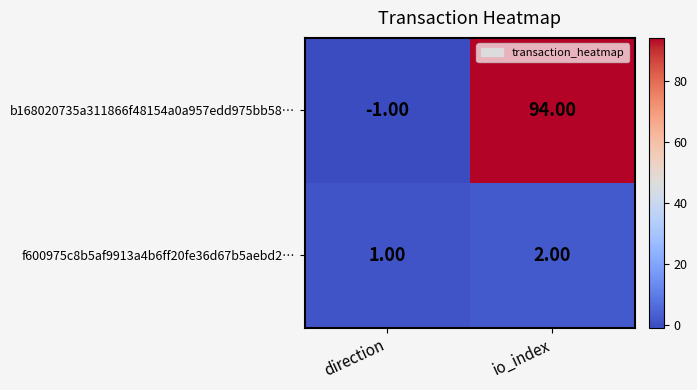

What is the sum of all f600975c8b5af9913a4b6ff20fe36d67b5aebd2… values?

3